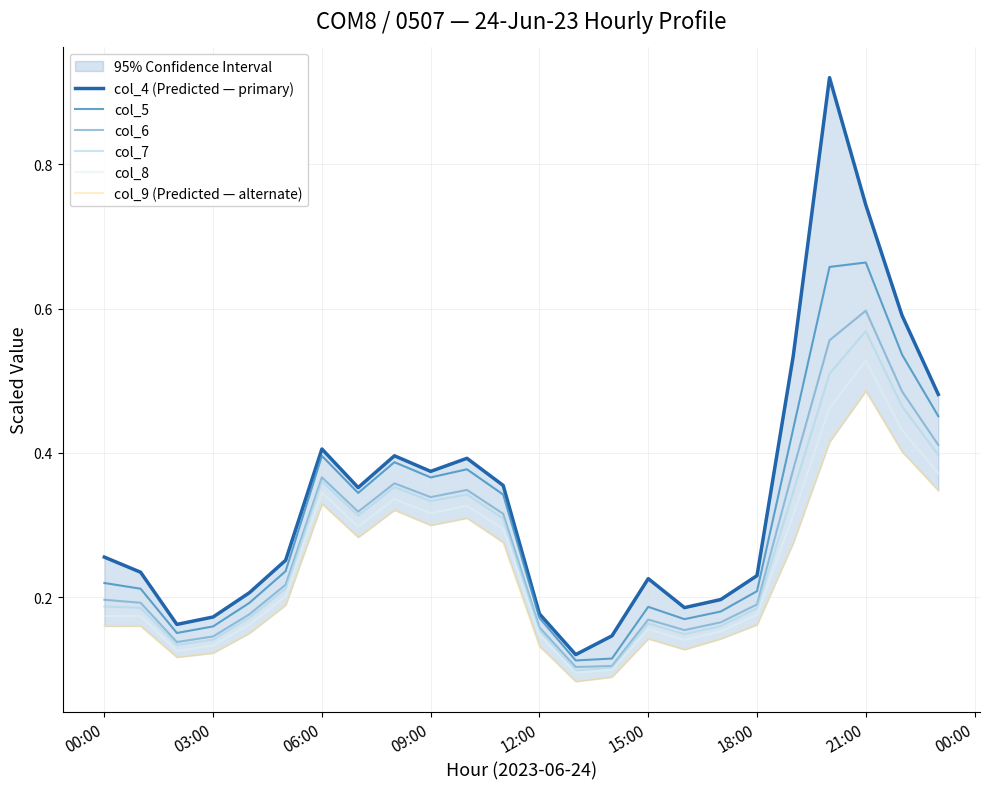

The value of col_6 at 06:00 is 0.2. True or false?

False